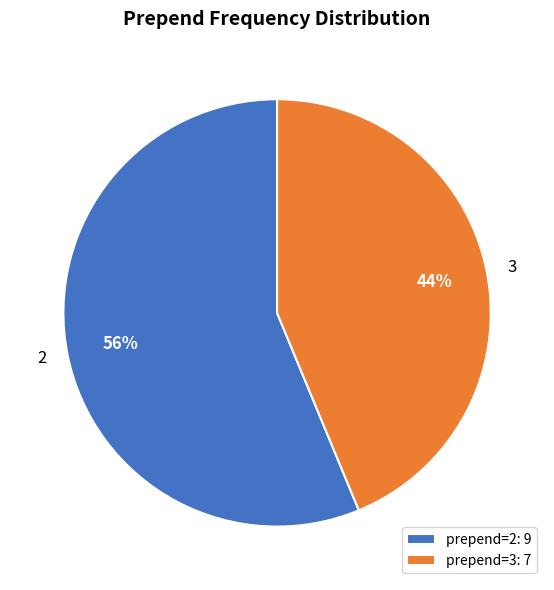

To the nearest percent, what is the average slice percentage?

50%